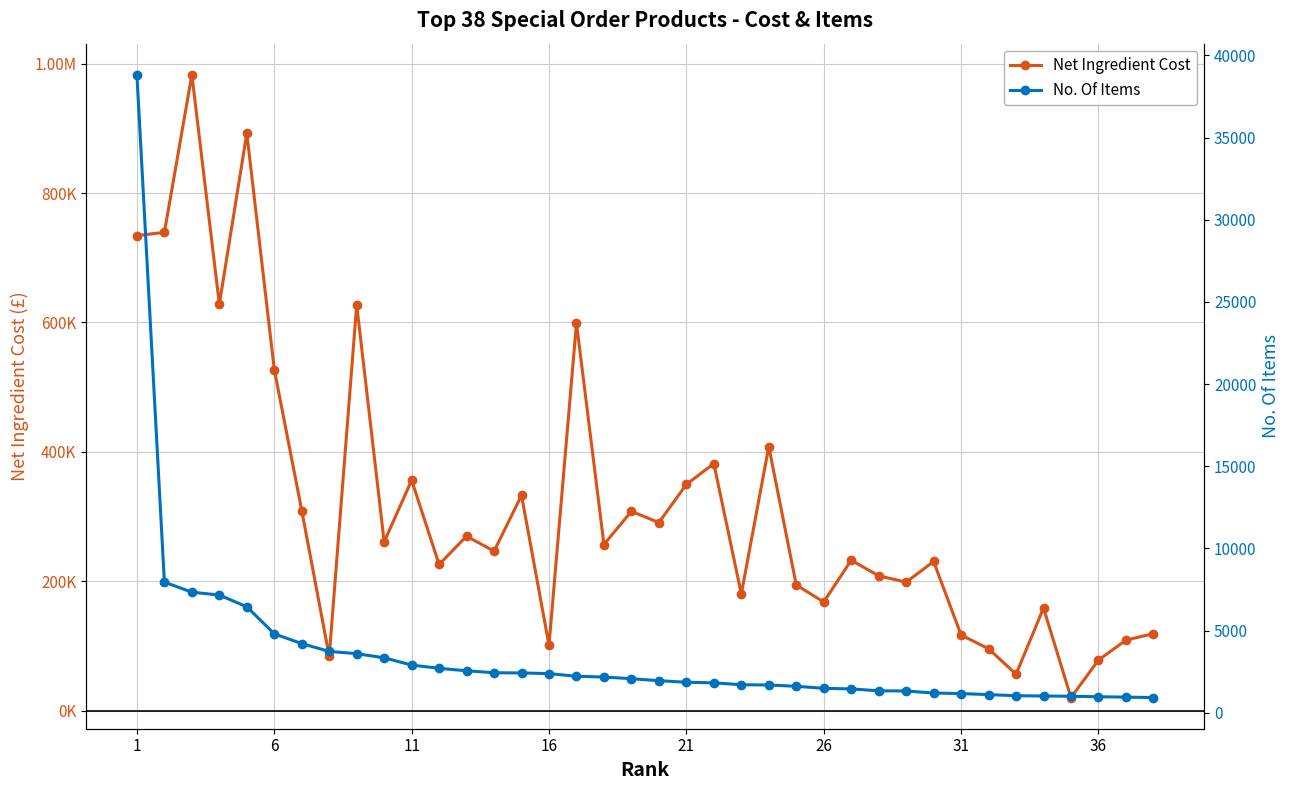

True or false: No. Of Items and Net Ingredient Cost intersect in this chart.

False